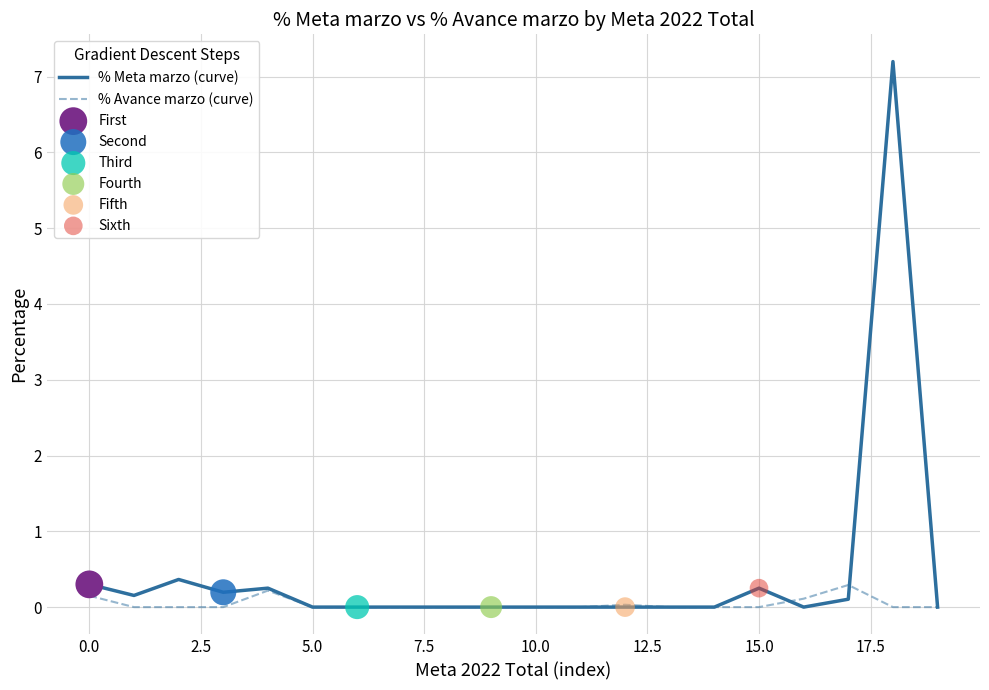

At how many categories does at least one series exceed 1?

1